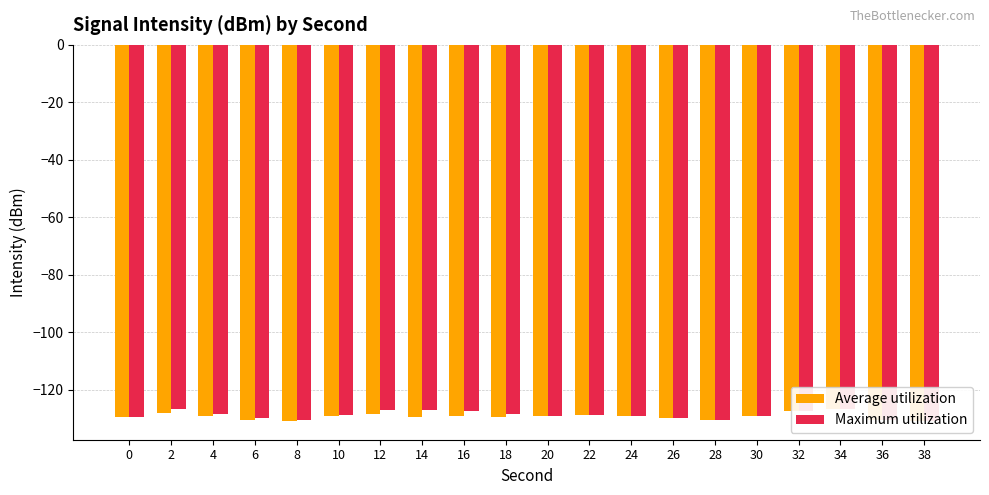

Which category has the lowest value in the Average utilization series?

38